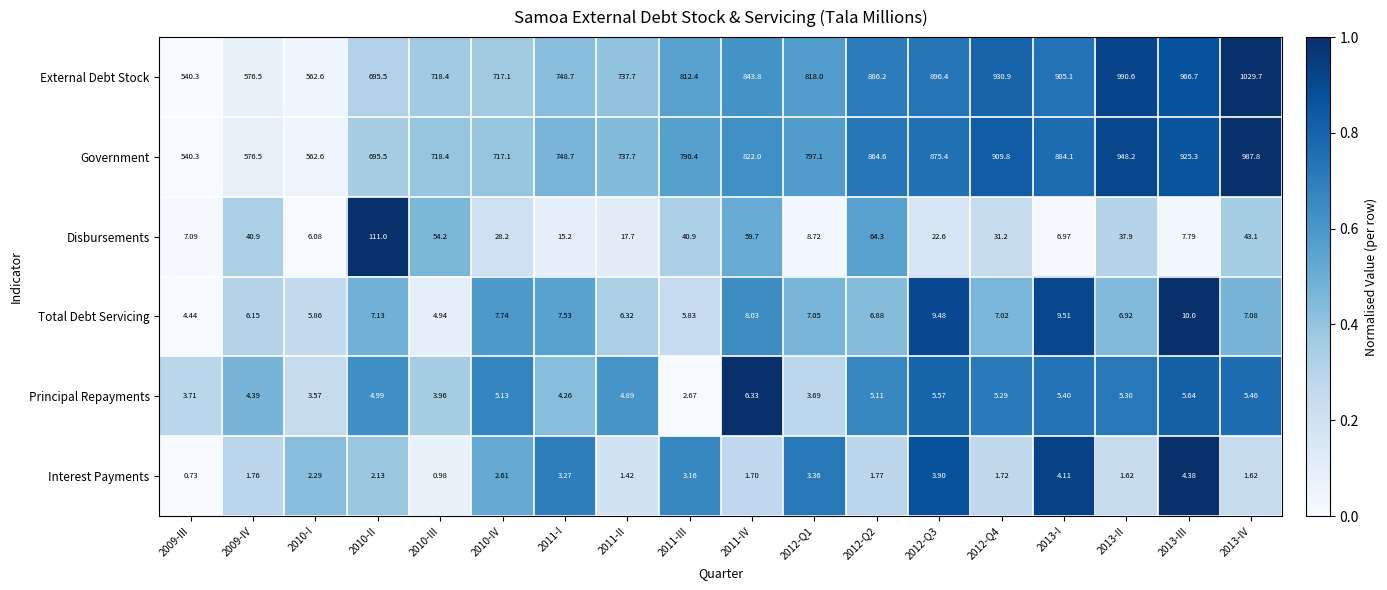

Which series has the largest range (max minus min)?

External Debt Stock